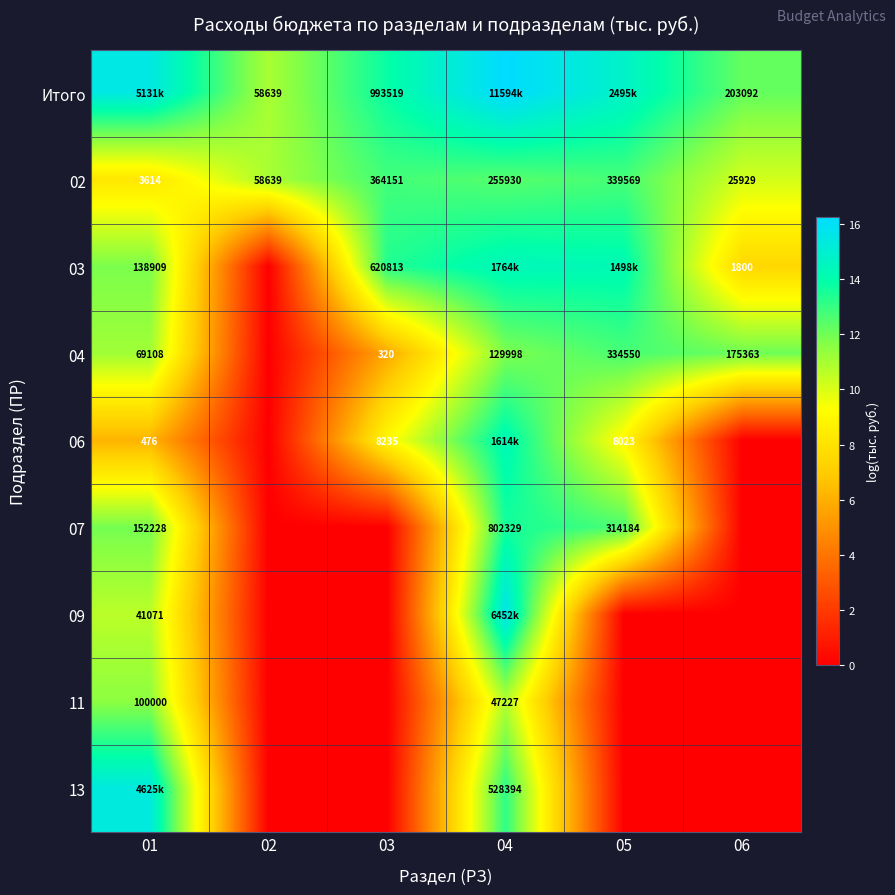

What is the difference between the maximum and second lowest values in the 07 series?

13.6